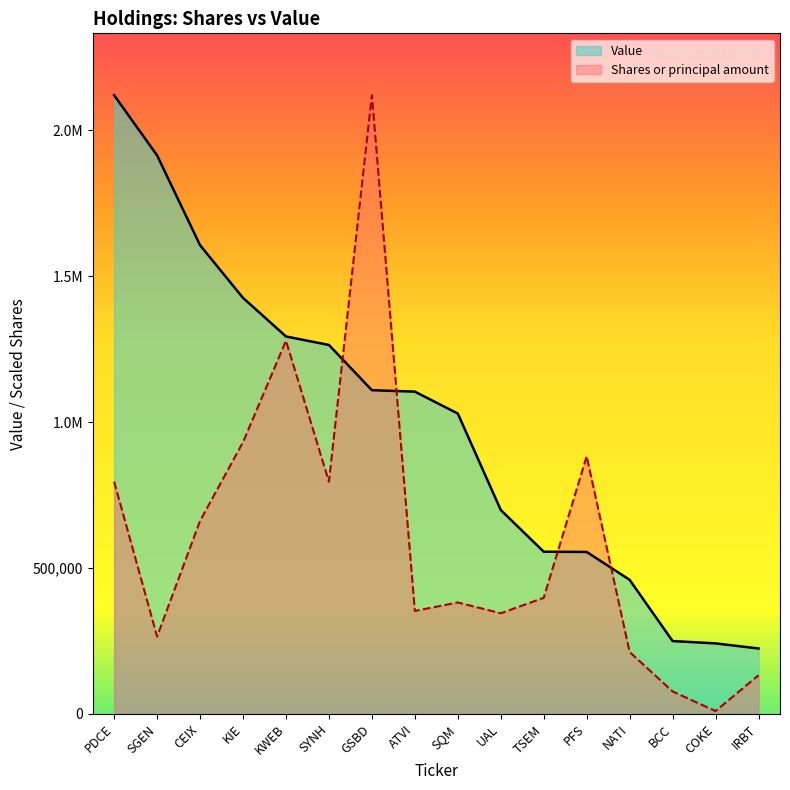

How many values in the Value series are below 1104166?

8